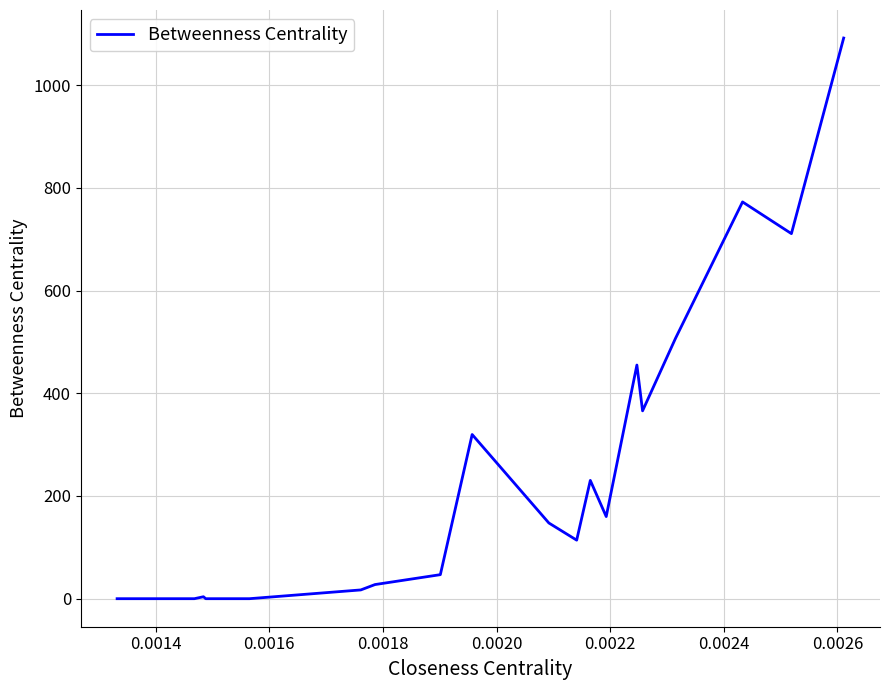

What is the greatest value displayed?

1091.8